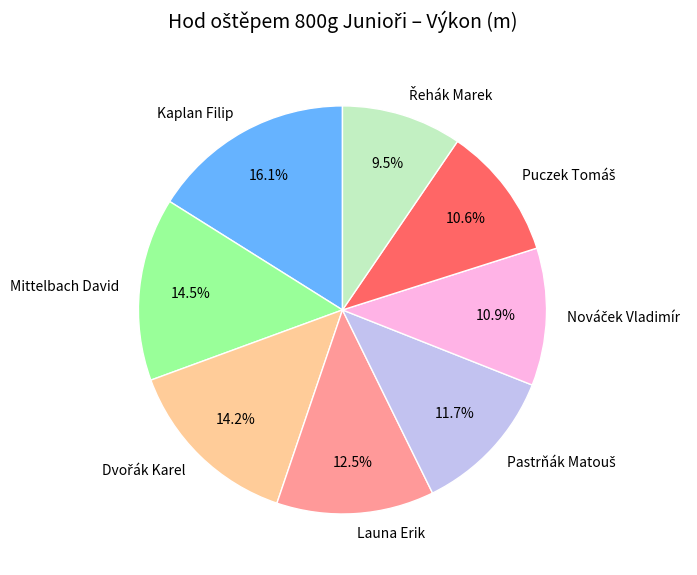

What portion of the pie excludes Launa Erik?

87.5%